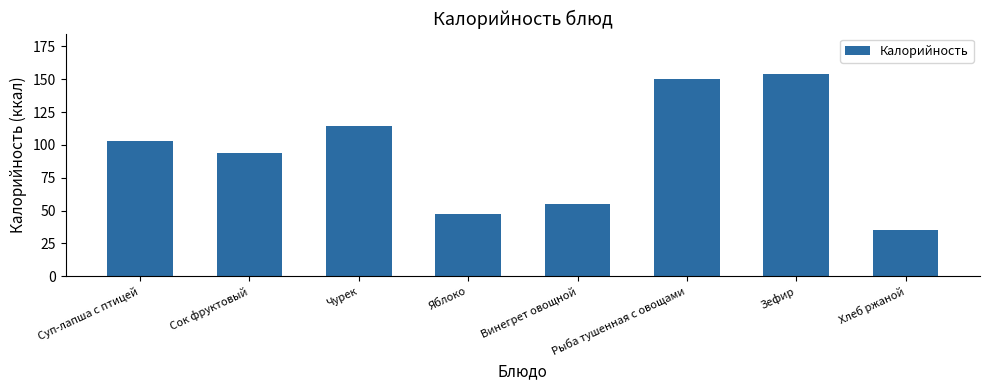

What is the difference between the maximum and minimum values?

119.2